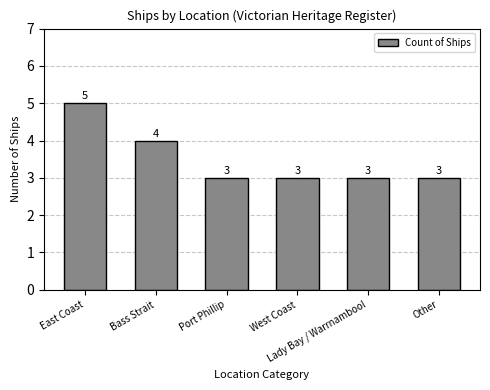

True or false: the data shows 1 at West Coast.

False